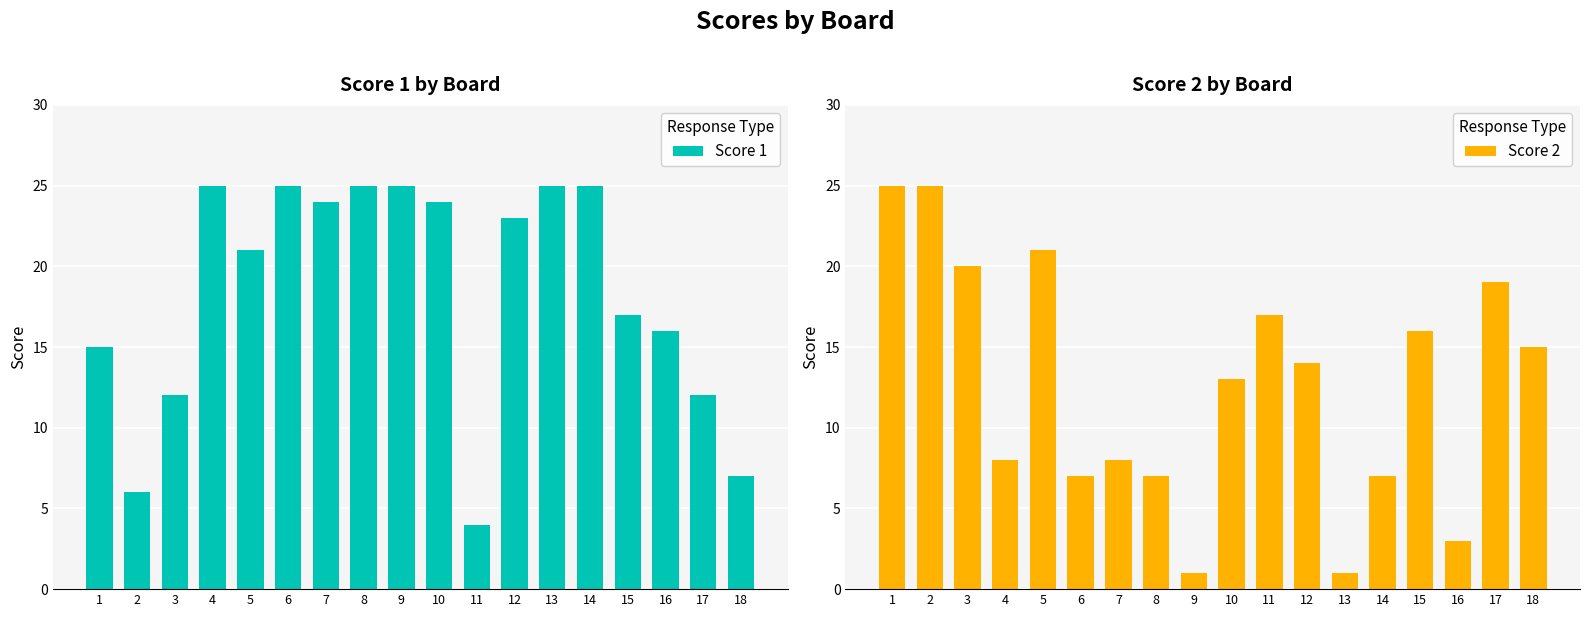

How many bars are there in total?

36